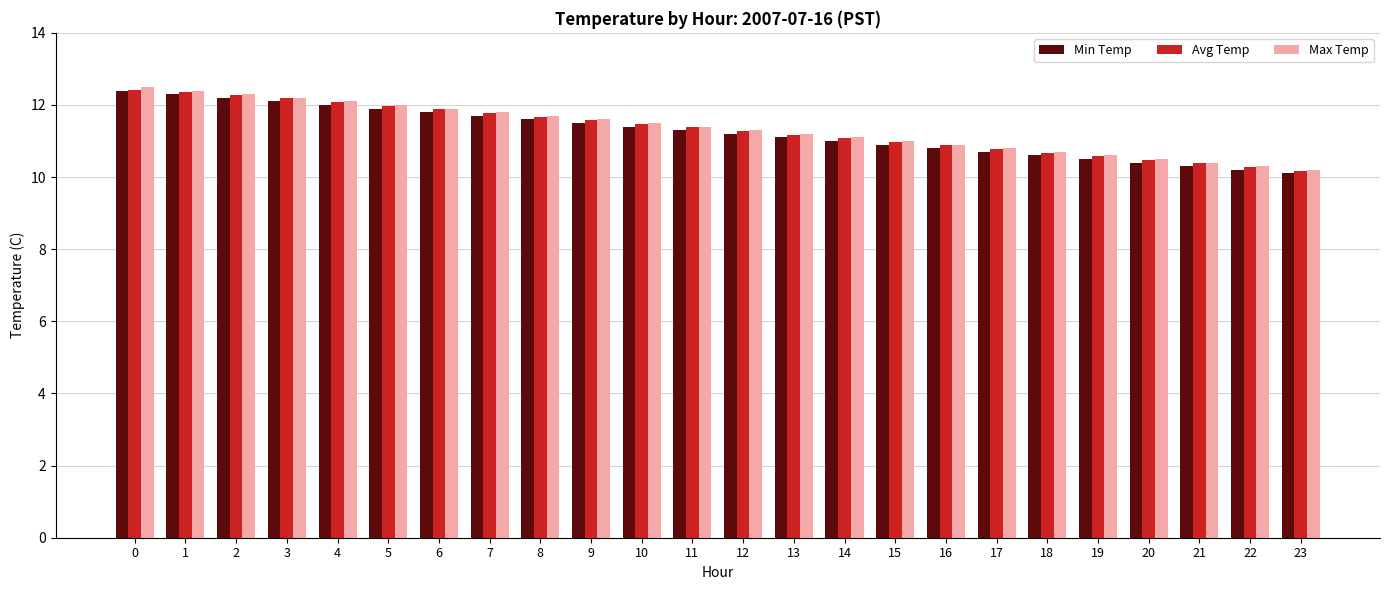

True or false: Avg Temp has a value of 10.2 at 23.

True